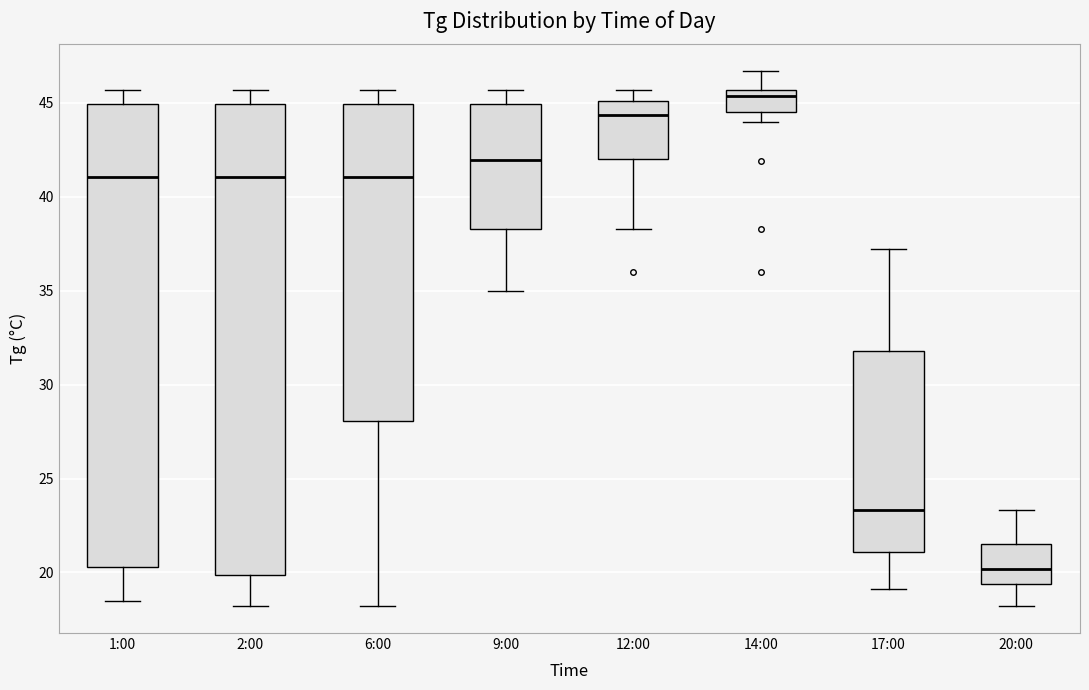

Reading left to right, read every box against the y-axis: the position of its median line, the range the box covers, and the ends of its whiskers. The values are not printed on the chart, so give them approximately, as read against the axis.

1:00: median 41.0, box 20.5 to 45.0, whiskers 18.5 to 45.5
2:00: median 41.0, box 20.0 to 45.0, whiskers 18.0 to 45.5
6:00: median 41.0, box 28.0 to 45.0, whiskers 18.0 to 45.5
9:00: median 42.0, box 38.5 to 45.0, whiskers 35.0 to 45.5
12:00: median 44.5, box 42.0 to 45.0, whiskers 38.5 to 45.5
14:00: median 45.5 (just below the box's upper edge), box 44.5 to 45.5, whiskers 44.0 to 46.5
17:00: median 23.5, box 21.0 to 32.0, whiskers 19.0 to 37.0
20:00: median 20.0, box 19.5 to 21.5, whiskers 18.0 to 23.5